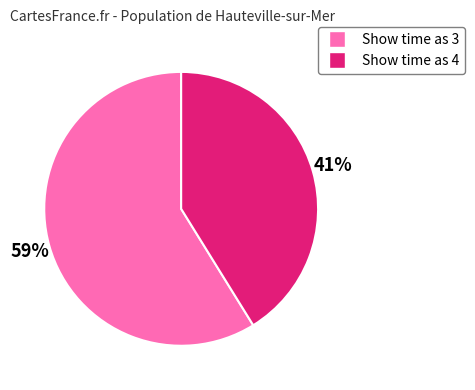

To the nearest percent, what is the difference between the largest and smallest slice percentages?

18%